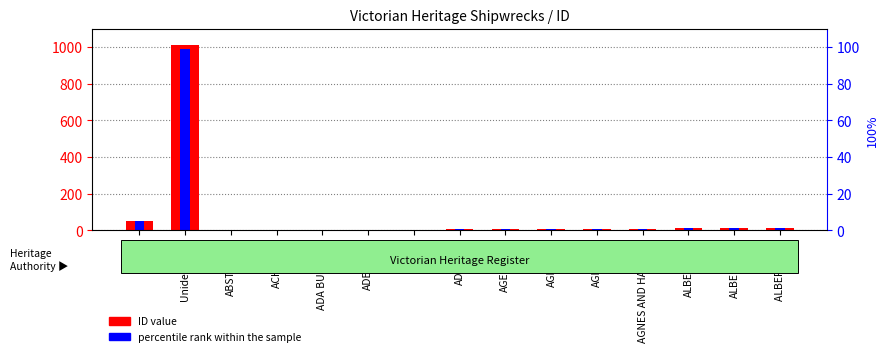

The percentile rank within the sample series shows 0.8 at AGNES(8). True or false?

True